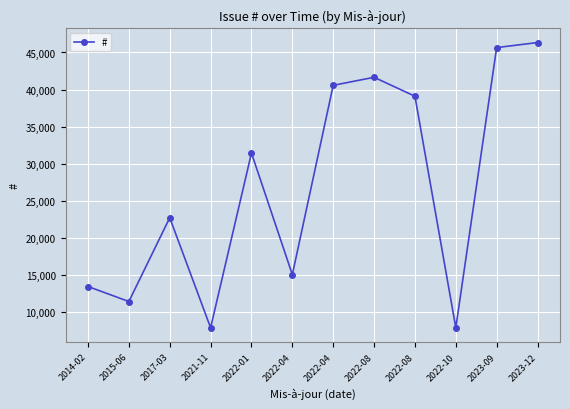

What is the maximum value shown in the chart?

46341